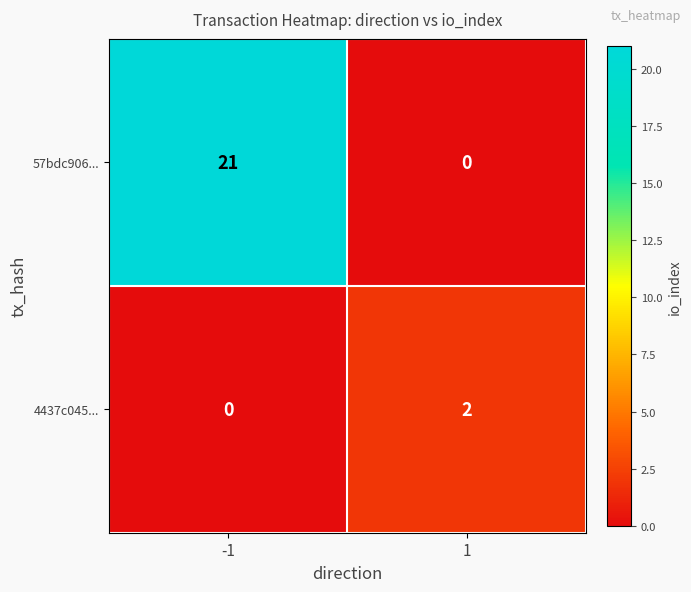

Is it true that 57bdc906... equals -15 at 1?

False